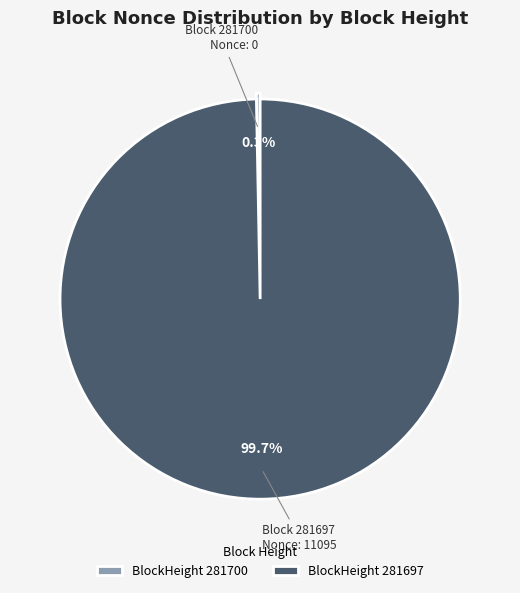

What is the smallest slice in the pie chart?

BlockHeight 281700